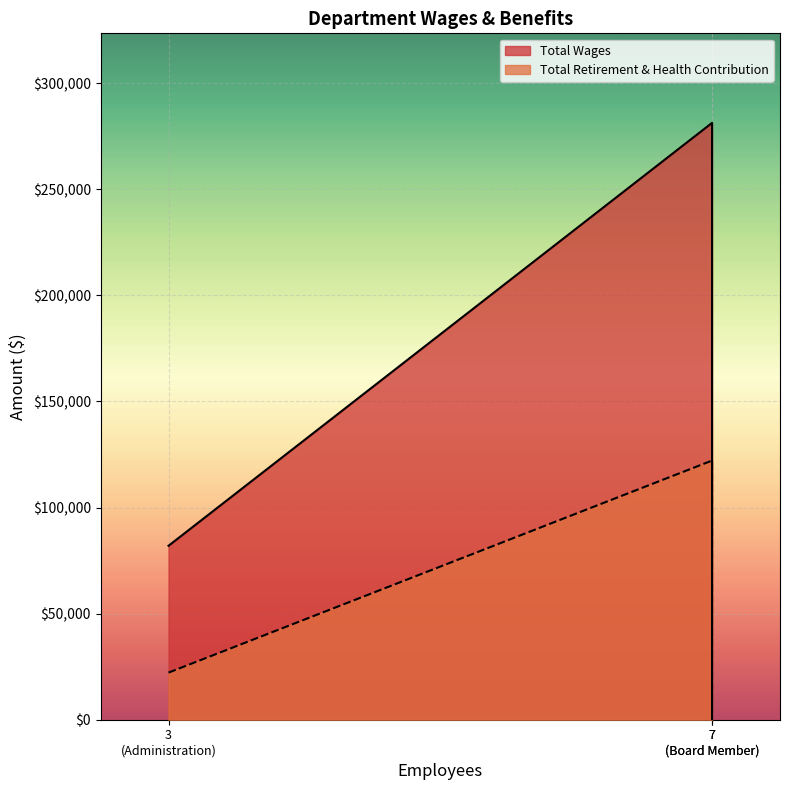

List the series in order of their overall mean, highest first.

Total Wages, Total Retirement & Health Contribution